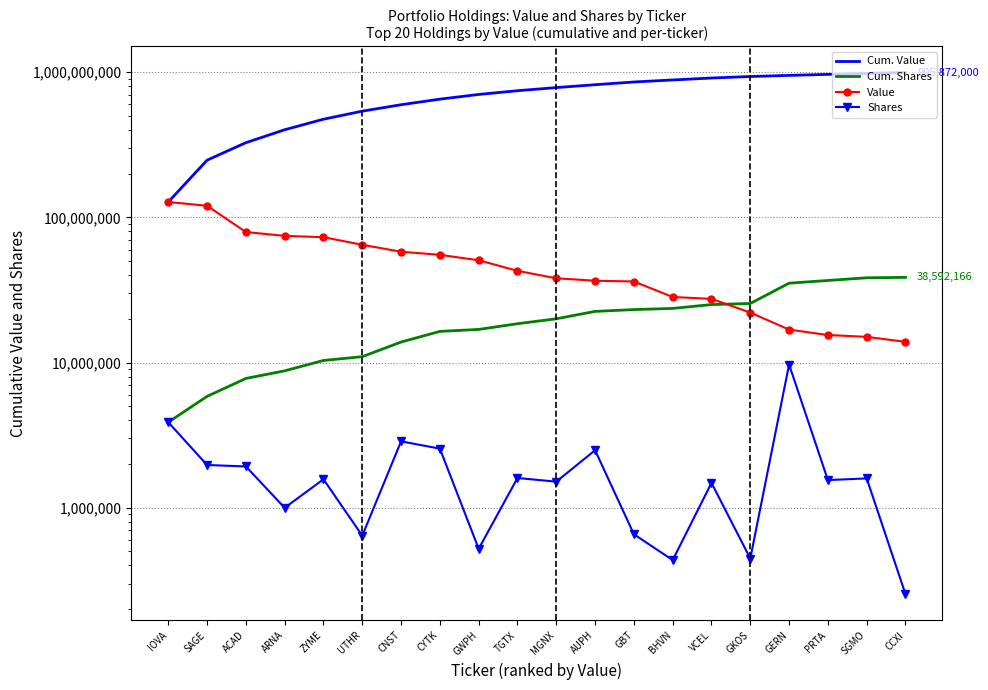

Reading left to right, transcribe all the data shown in this chart.

Cum. Value: 127618000	247822000	327086000	401644000	474677000	539395000	597378000	652575000	703220000	746036000	784078000	820687000	856841000	885120000	912559000	934650000	951503000	966972000	981995000	995872000
Cum. Shares: 3876600	5843288	7764851	8761749	10329649	10970422	13832346	16381871	16902103	18502103	20012318	22497645	23153321	23588321	25069108	25515205	35200733	36749212	38338936	38592166
Value: 127618000	120204000	79264000	74558000	73033000	64718000	57983000	55197000	50645000	42816000	38042000	36609000	36154000	28279000	27439000	22091000	16853000	15469000	15023000	13877000
Shares: 3876600	1966688	1921563	996898	1567900	640773	2861924	2549525	520232	1600000	1510215	2485327	655676	435000	1480787	446097	9685528	1548479	1589724	253230